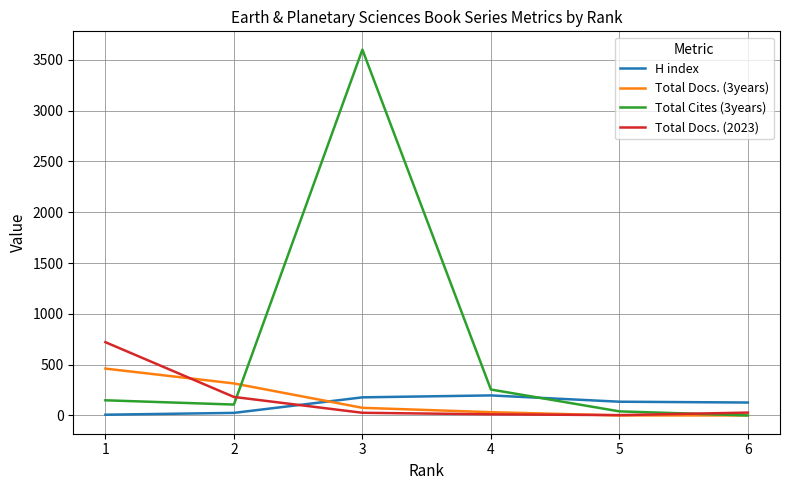

What is the maximum value shown in the chart?

3600